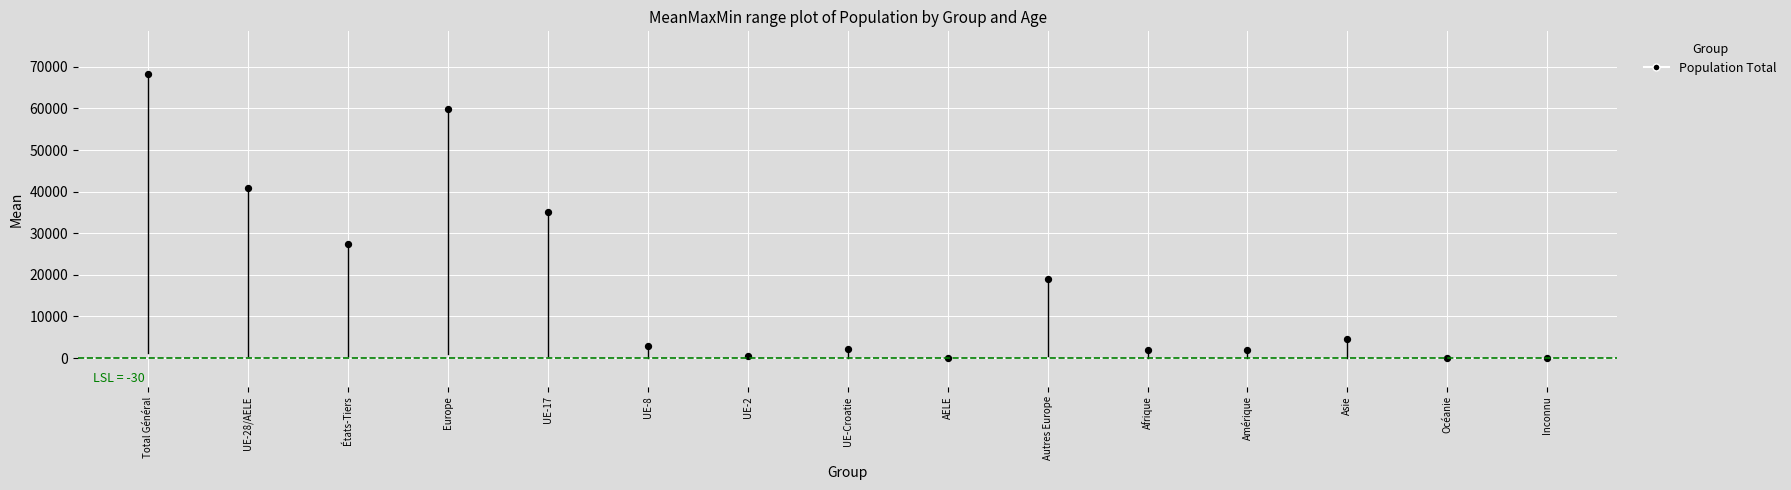

What Y value in the scatter plot is closest to 34161?

35114